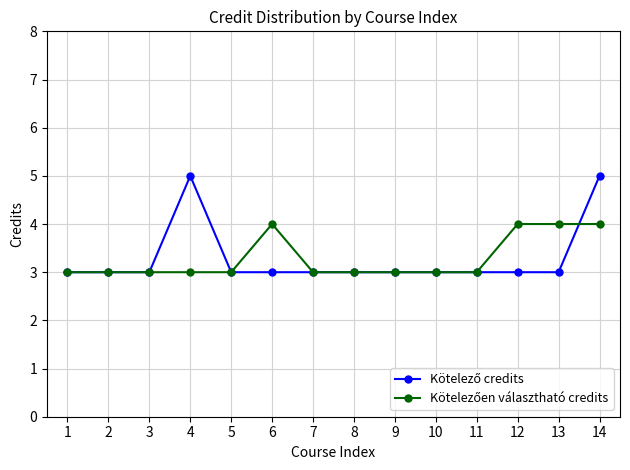

What is the spread (max minus min) of values at 14?

1